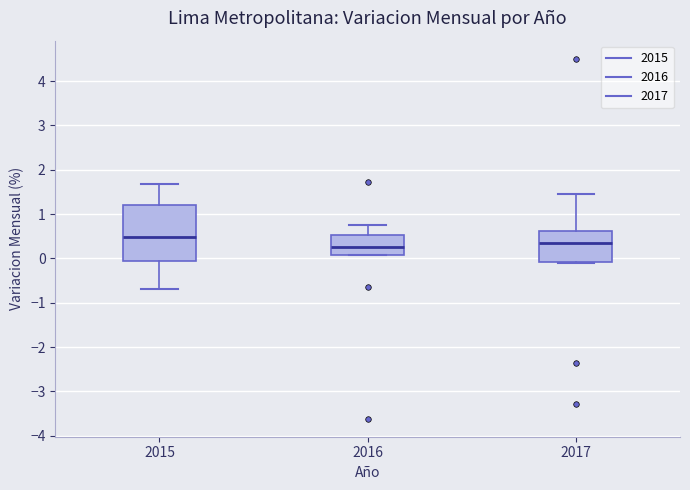

Reading left to right, transcribe this box plot: for each box, give where its median line is, the range the box spans, and where its two whiskers end, as read against the y-axis. The values are not printed on the chart, so give them approximately, as read against the axis.

2015: median 0.5, box -0.1 to 1.2, whiskers -0.7 to 1.7
2016: median 0.3, box 0.1 to 0.5, whiskers 0.1 to 0.8
2017: median 0.3, box -0.1 to 0.6, whiskers -0.1 (just below the box's lower edge) to 1.5